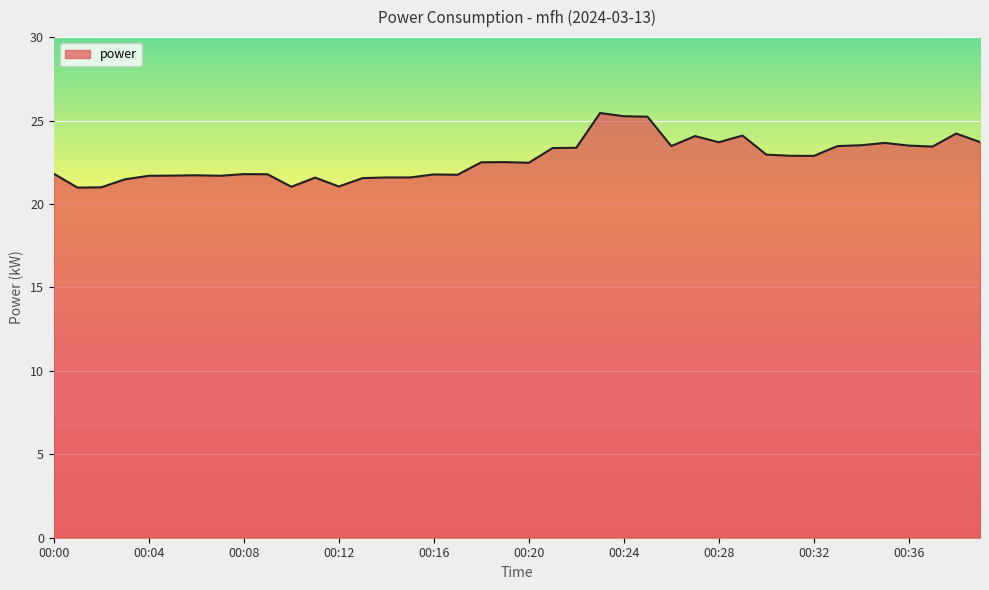

What is the smallest value displayed?

21.0